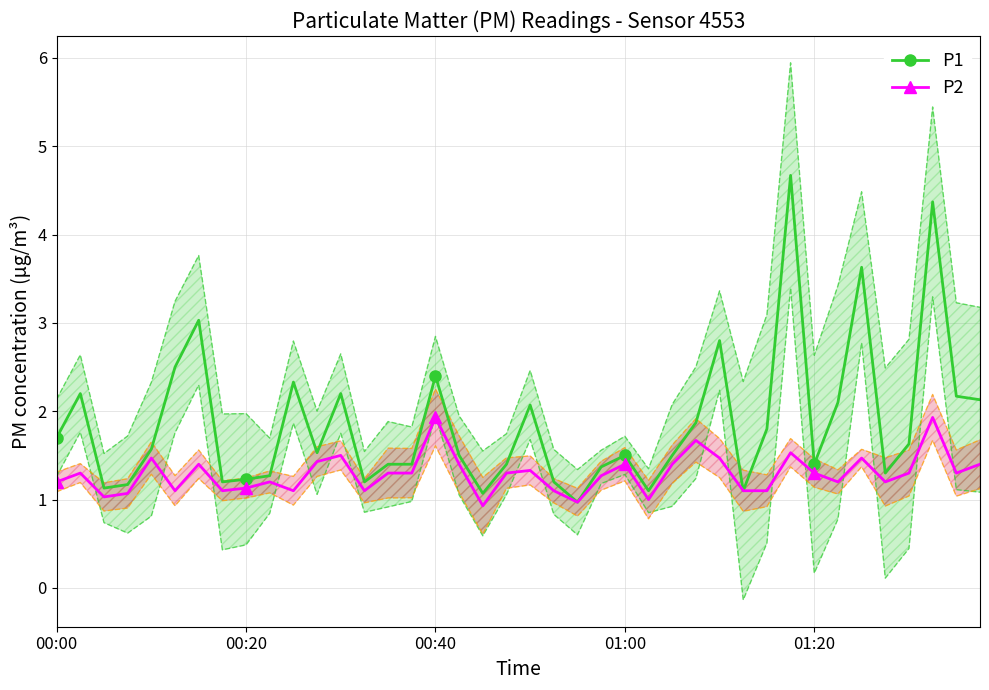

What is the maximum value for P1?

4.7